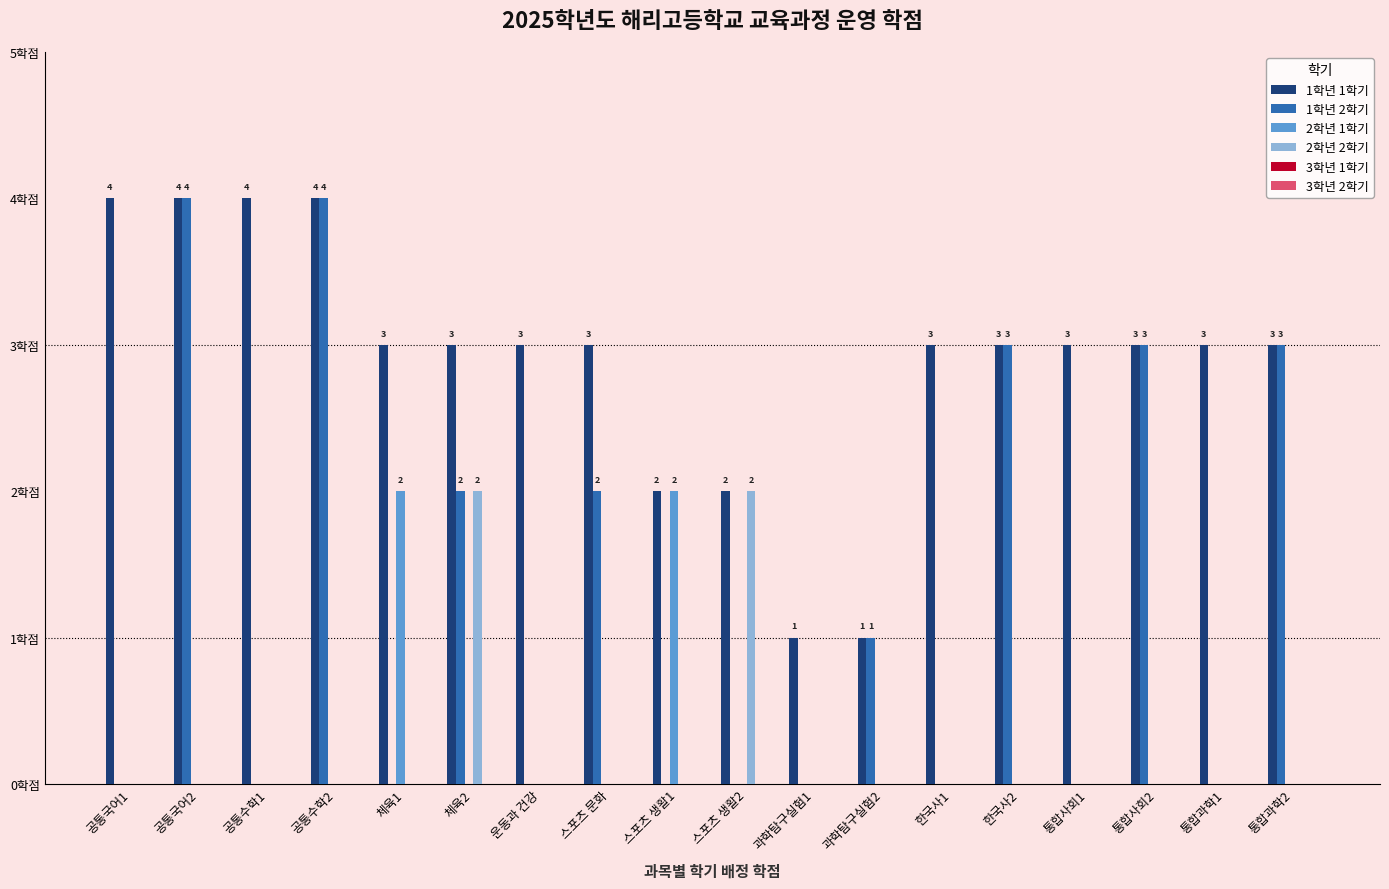

Is it true that 1학년 2학기 equals 7 at 공통국어2?

False